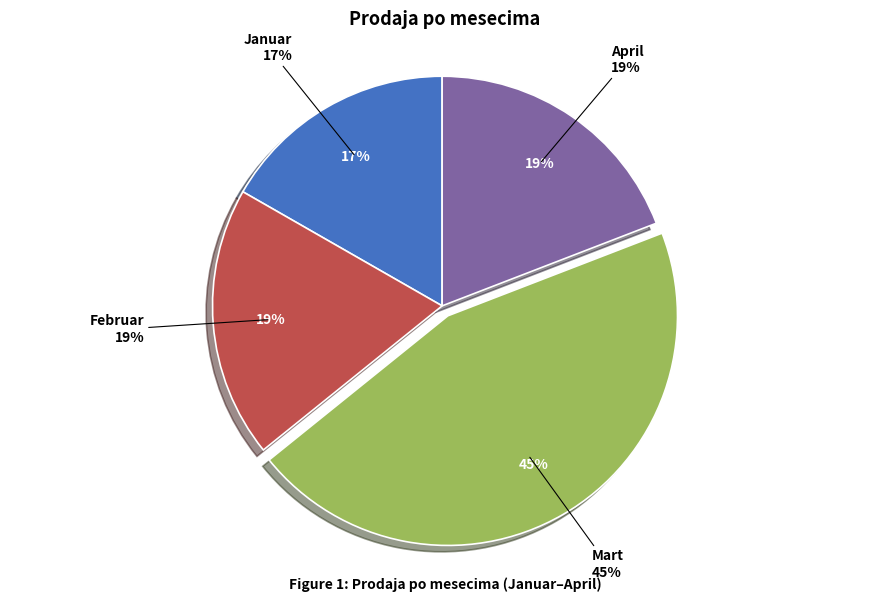

Which category has the biggest portion of the pie?

Mart